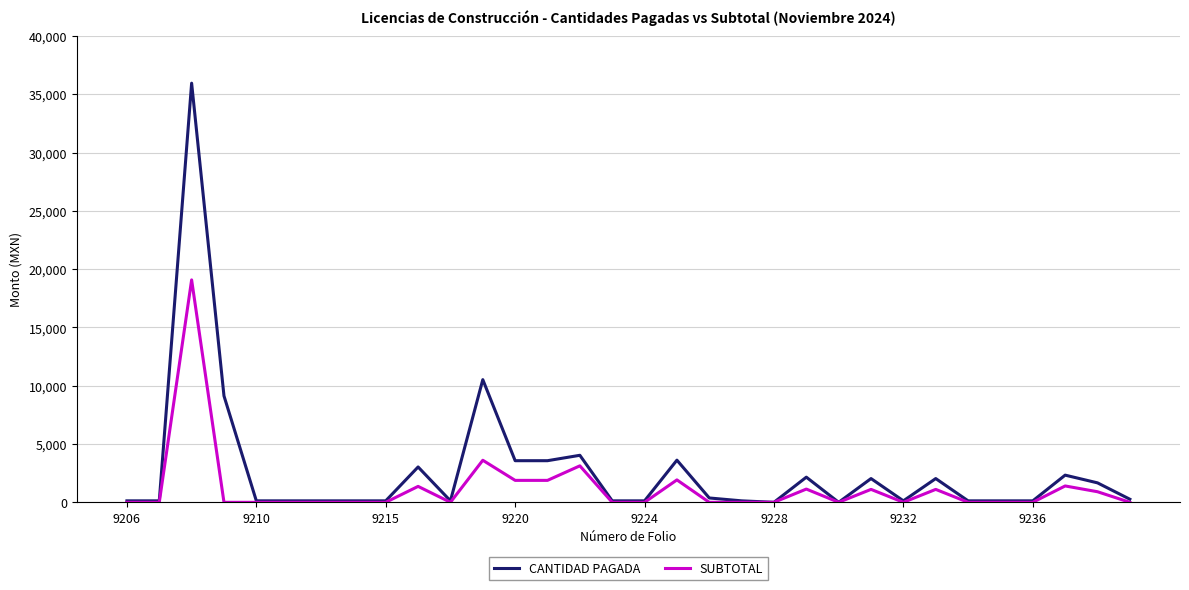

Which series has the widest spread of values?

CANTIDAD PAGADA